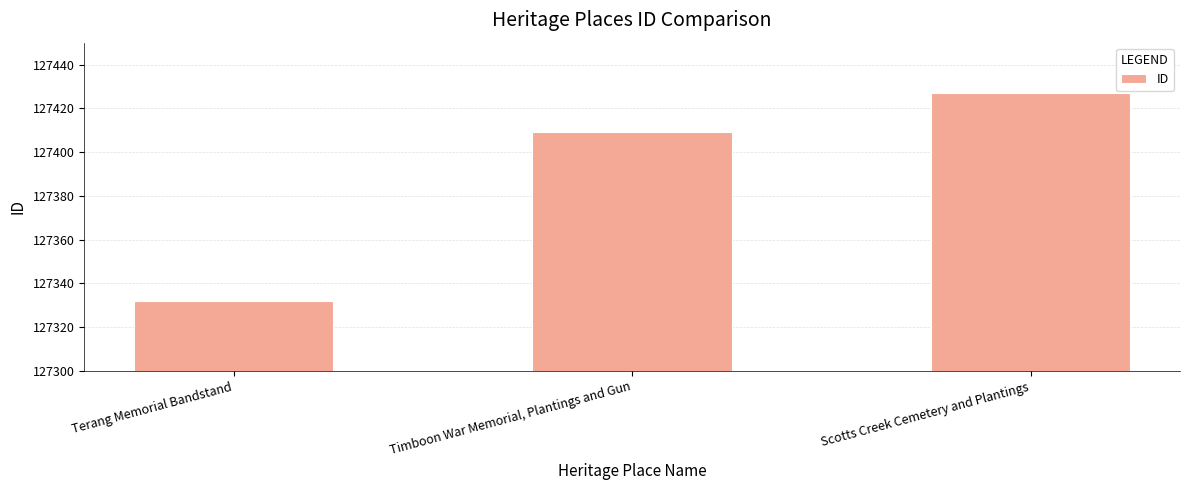

Count the number of data series in this chart.

1